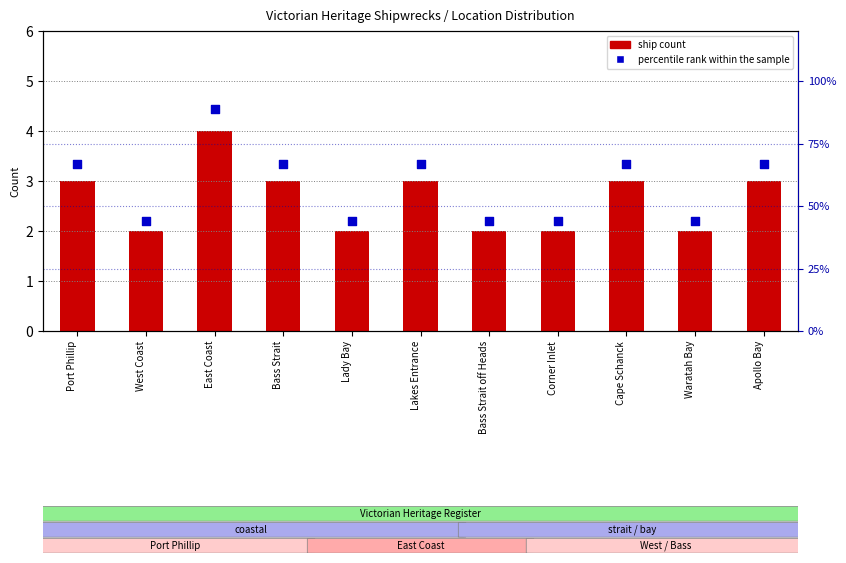

Which series contains the highest Y value?

percentile rank within the sample